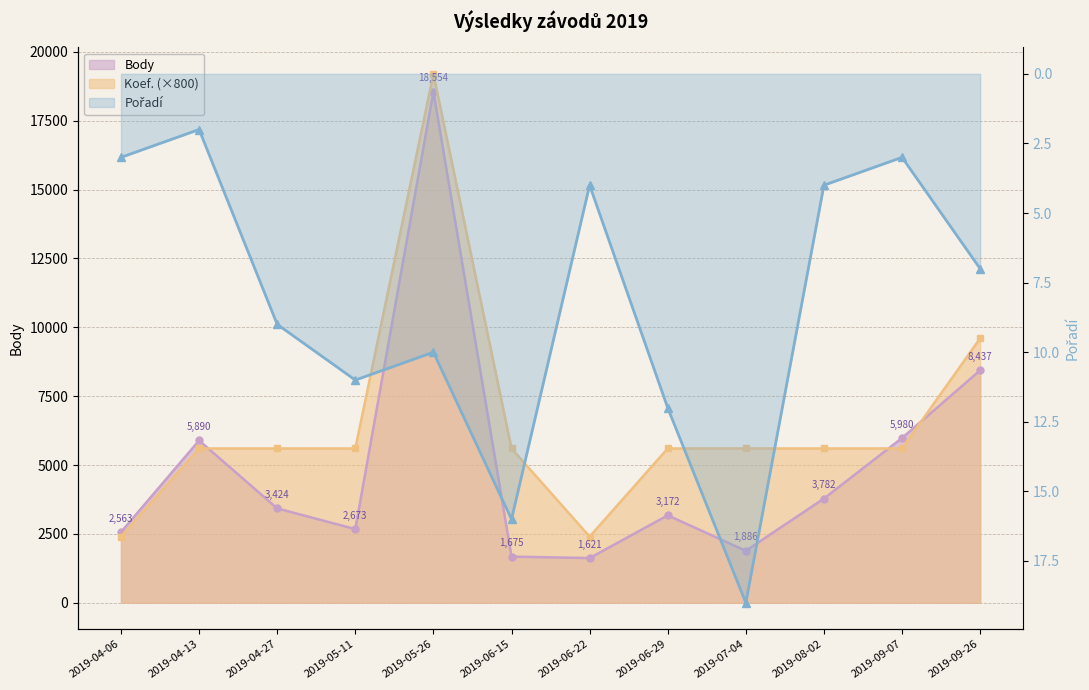

What is the label of the 10th point from the right?

2019-04-27